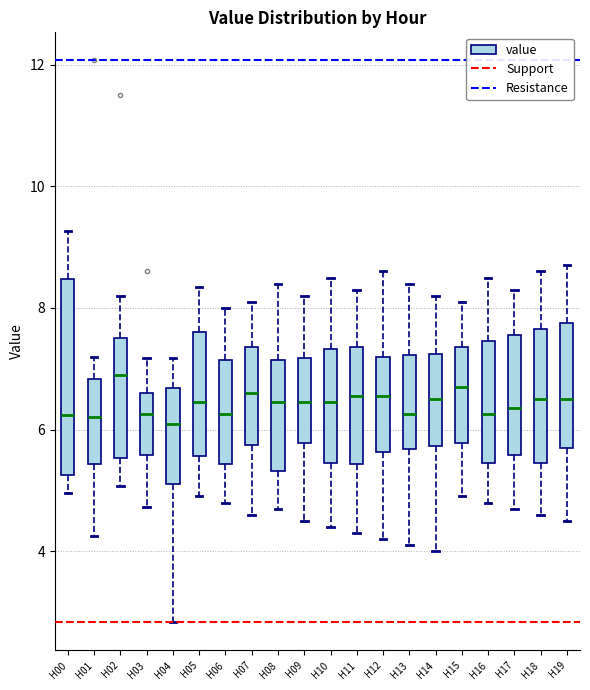

Where does the lower whisker of the box for H19 end on the y-axis? The values are not printed on the chart, so give them approximately, as read against the axis.

4.6